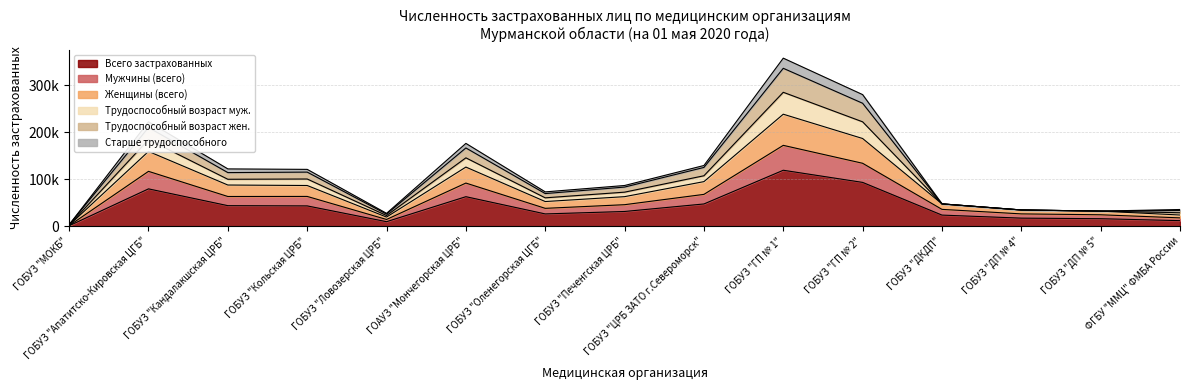

What is the label of the 14th point from the right?

ГОБУЗ "Апатитско-Кировская ЦГБ"